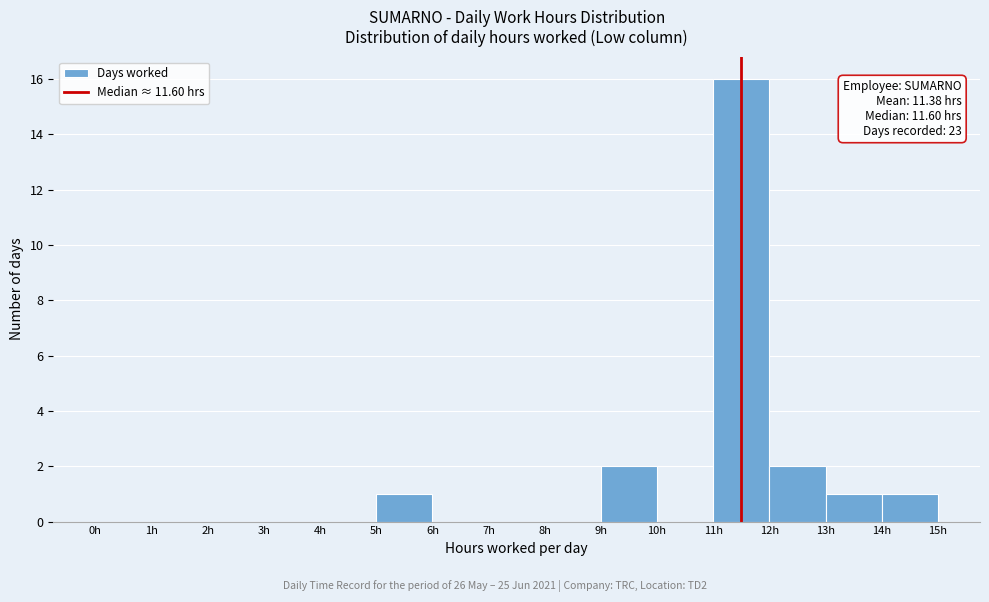

Over which range of the x-axis is the bar tallest?

11 to 12